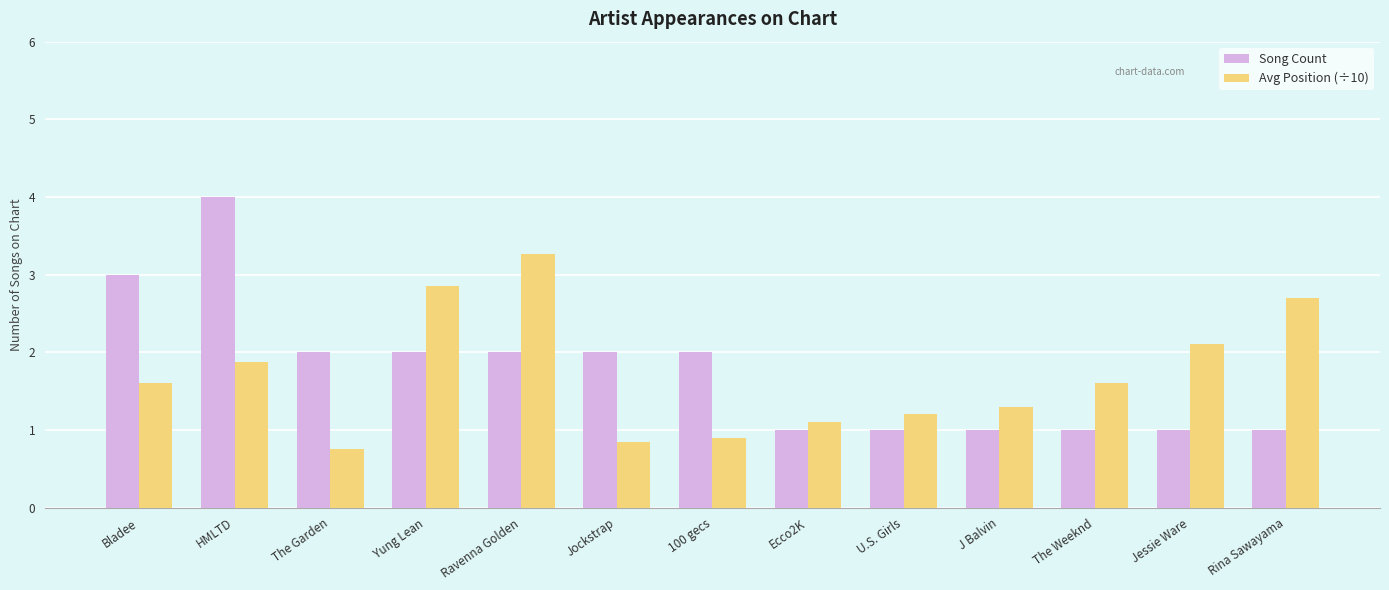

Is it true that Avg Position (÷10) equals 1.2 at U.S. Girls?

True